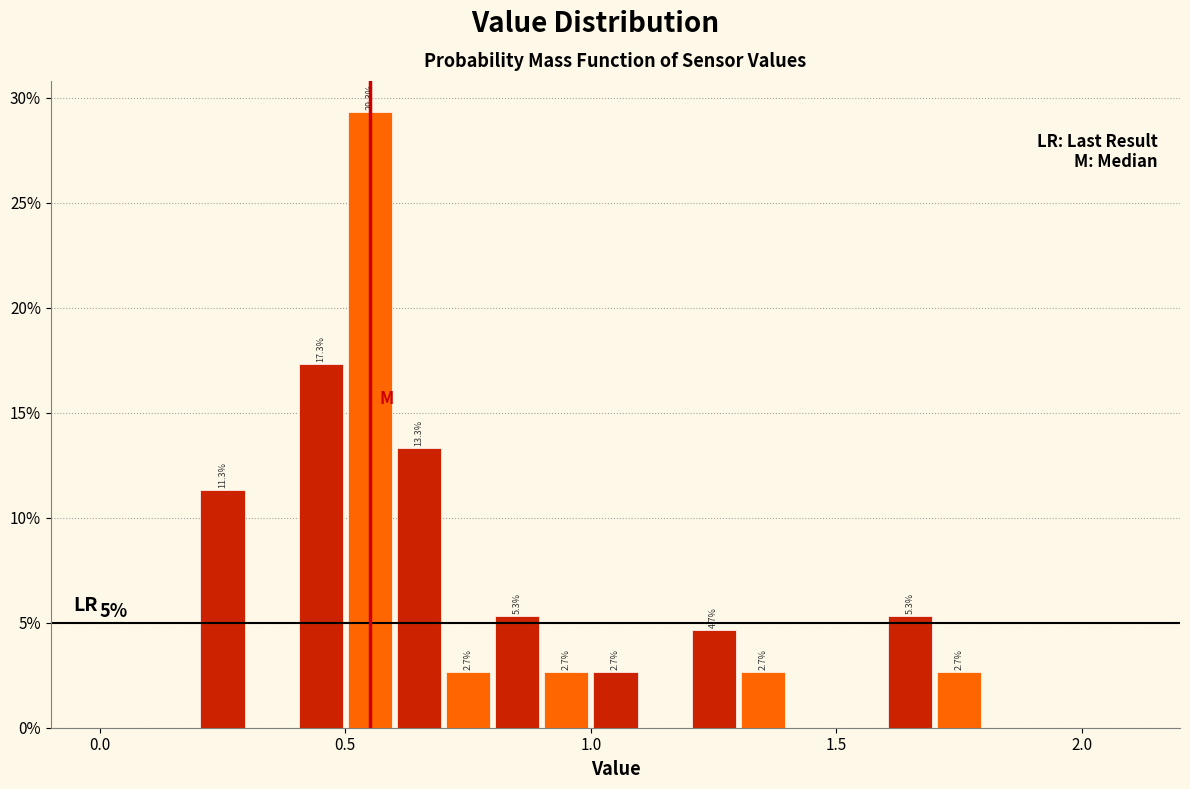

Around what value on the x-axis is the tallest bar? Give the approximate position of its centre, as read against the axis.

0.55